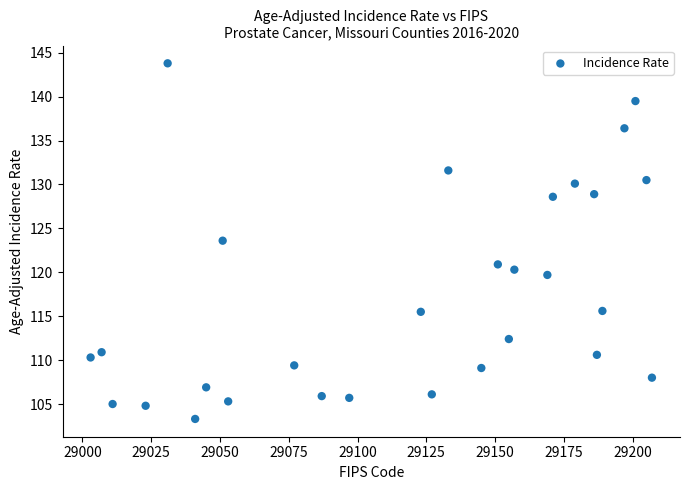

What is the range of X values (max minus min)?

204.0